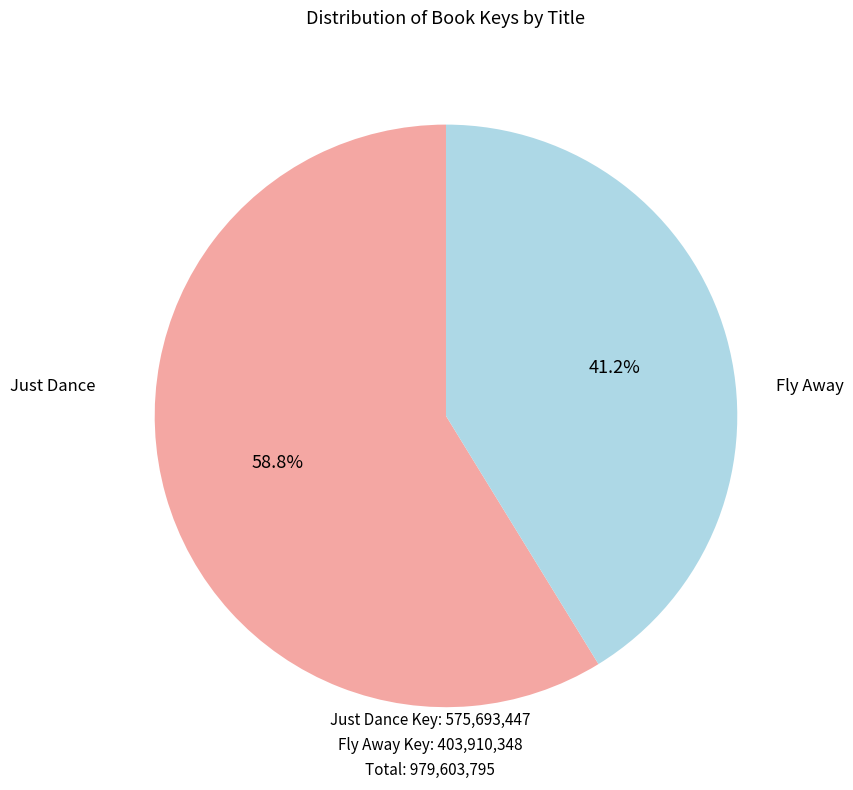

Is there a majority slice in this chart?

Yes